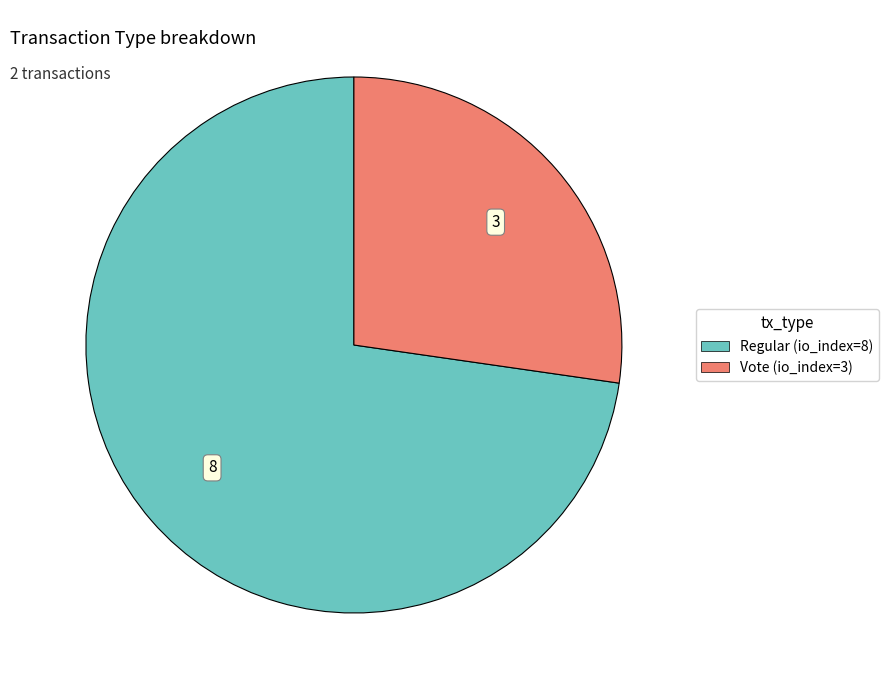

Does Vote (io_index=3) represent more than half of the total?

No